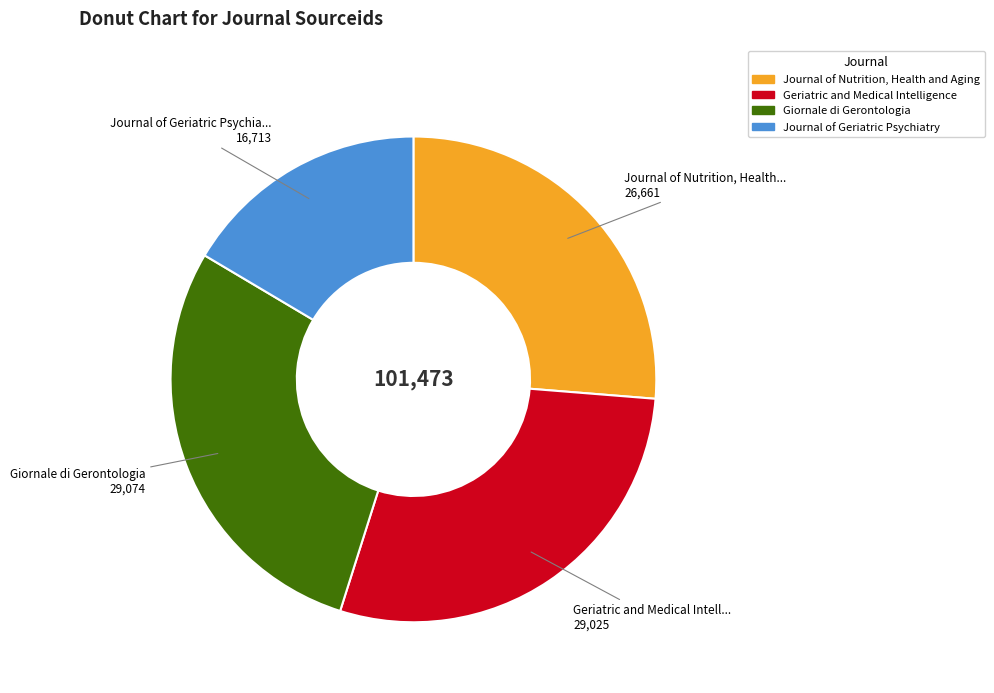

Approximately how many times larger is the value at Geriatric and Medical Intelligence compared to Journal of Geriatric Psychiatry?

1.7